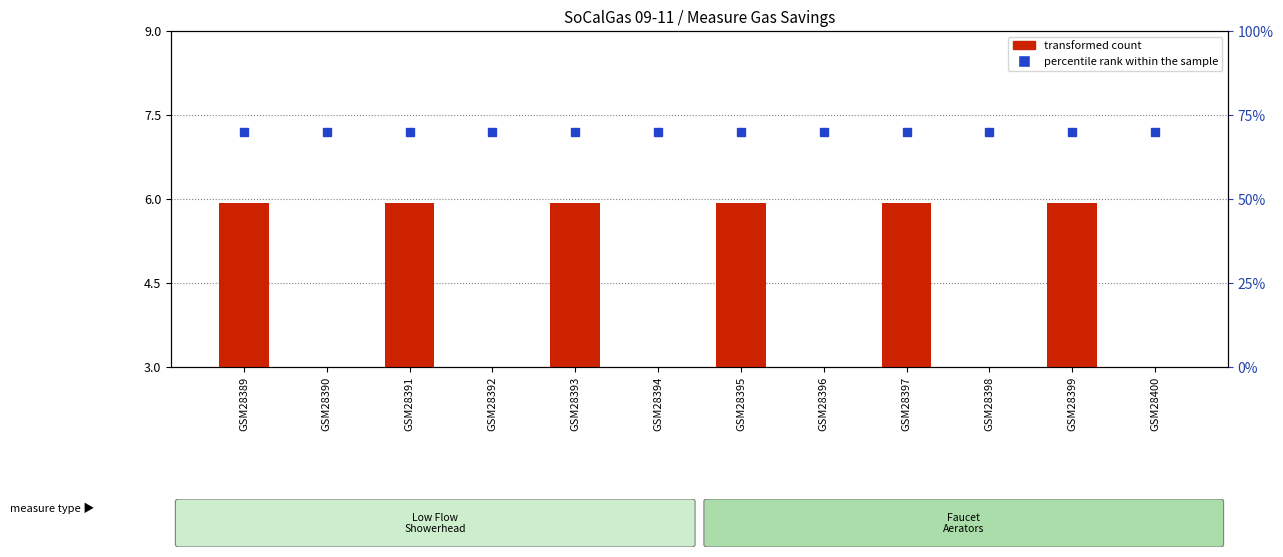

What is the maximum value shown in the chart?

5.9